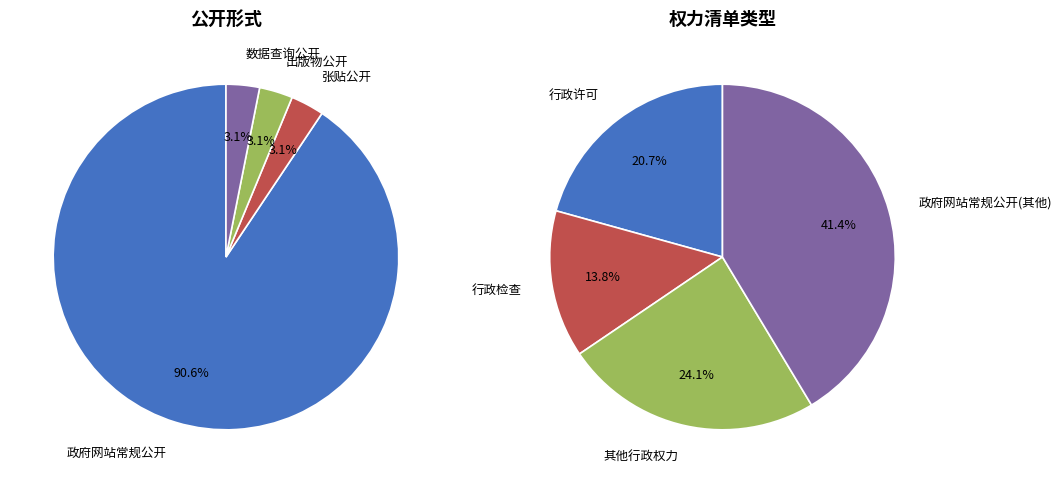

Which category has the smallest portion of the pie?

张贴公开